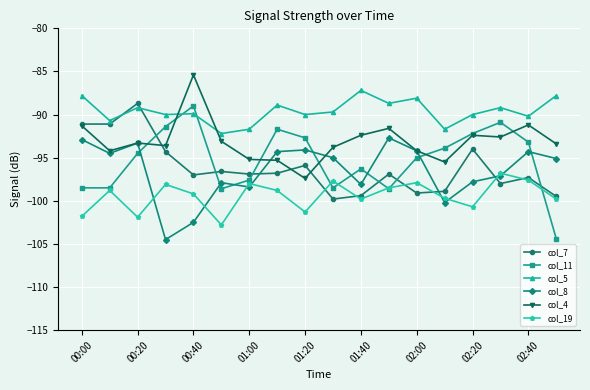

What is the value of the col_11 point at the 3rd from the left?

-94.5